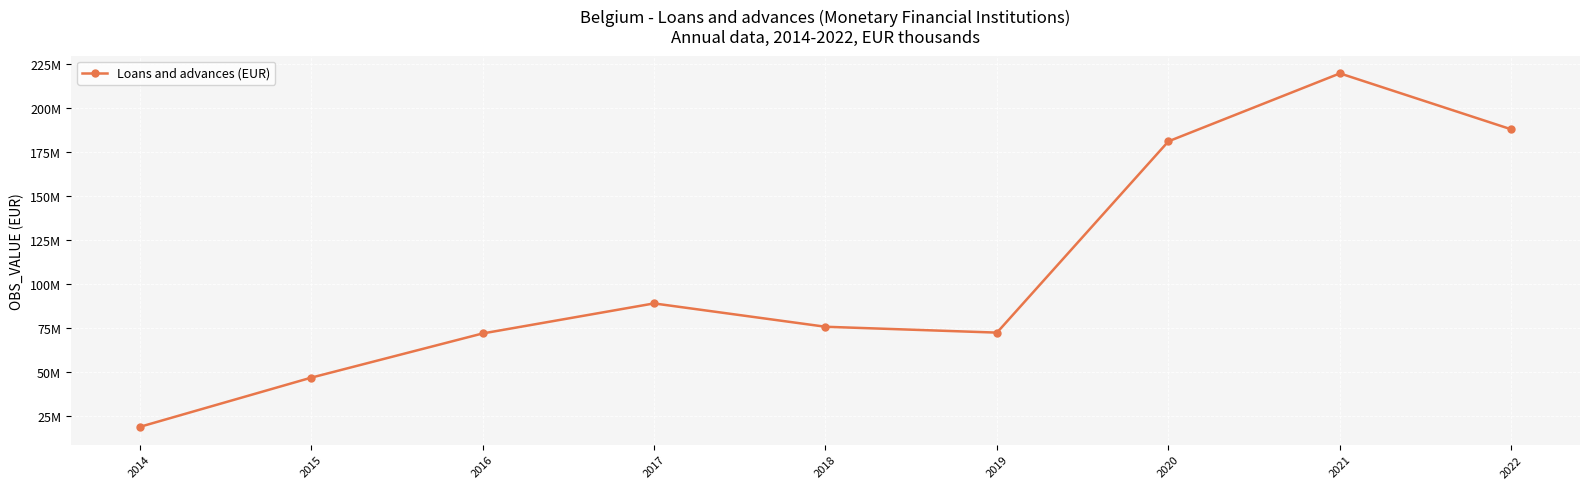

What is the maximum value shown in the chart?

219831200